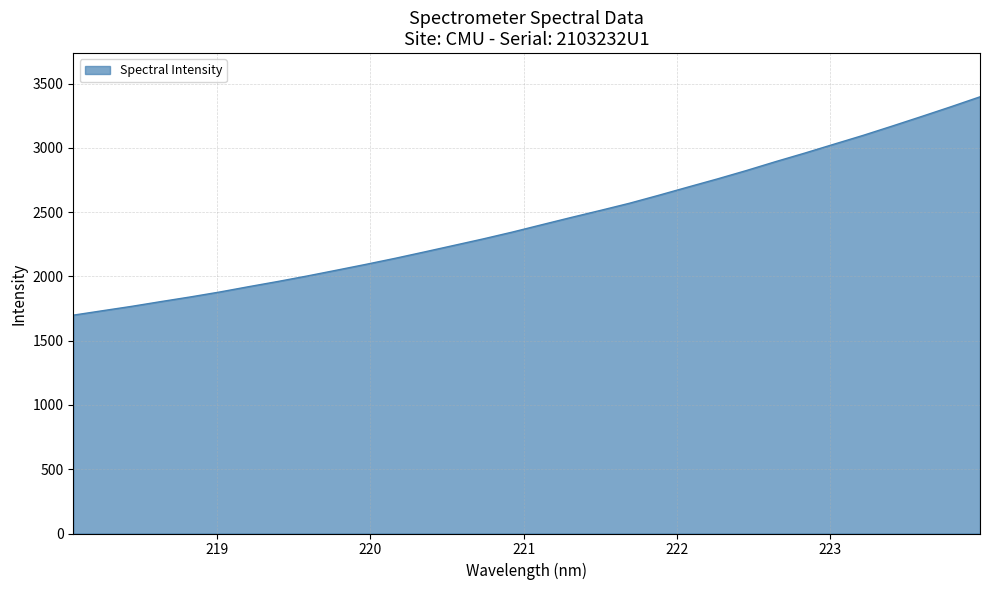

What is the difference between the second highest and second lowest values?

1586.5